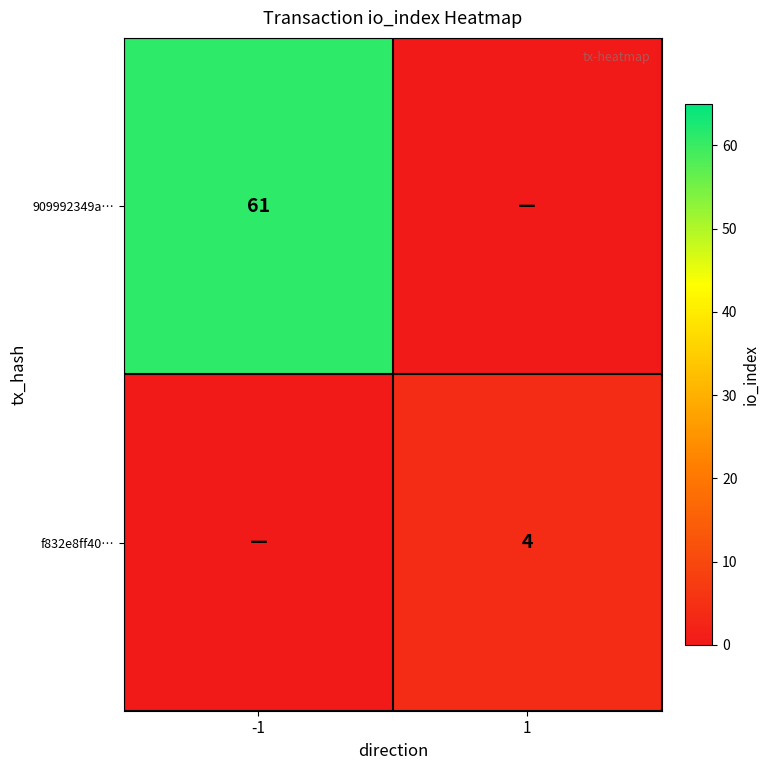

Is it true that 909992349a… equals 26 at -1?

False